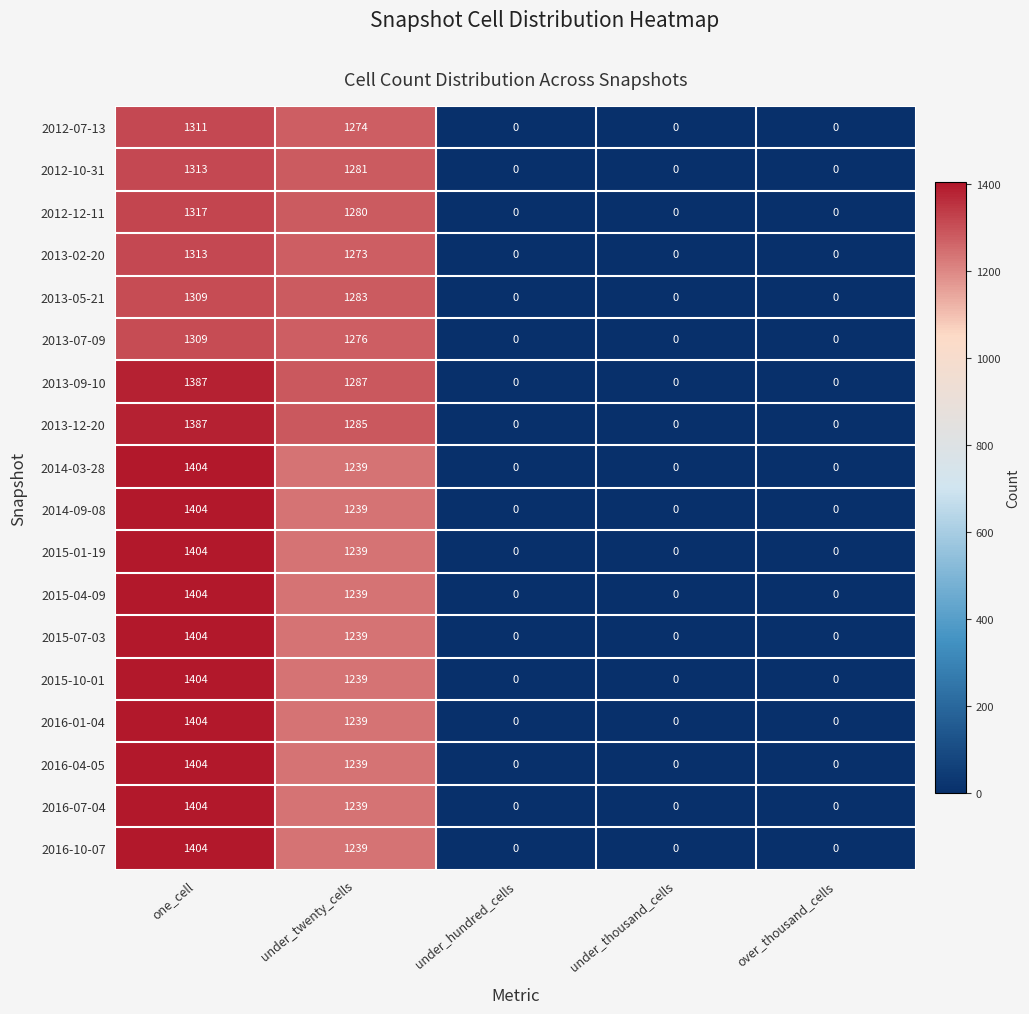

The 2013-05-21 series shows 633 at under_thousand_cells. True or false?

False